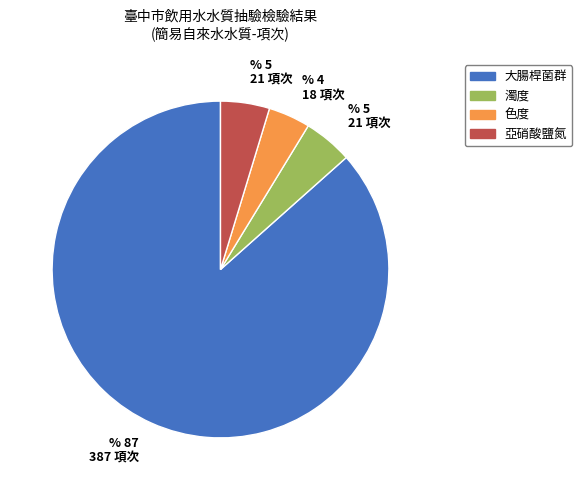

Is it true that 亞硝酸鹽氮 is 15% of the pie?

False